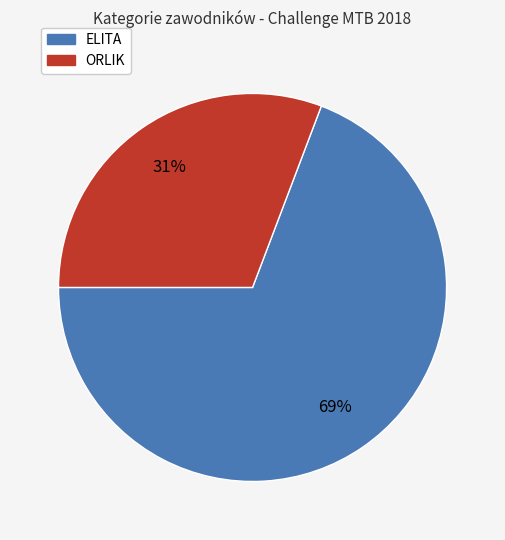

Count the number of slices in the pie.

2